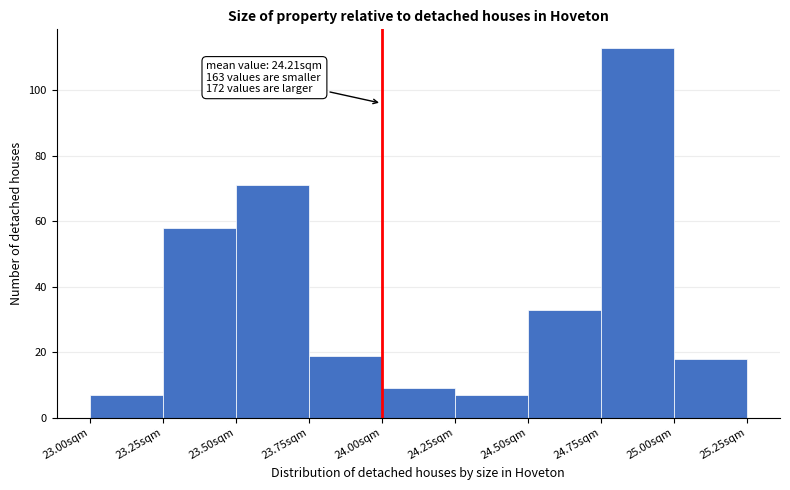

Over which range of the x-axis is the bar tallest?

24.75 to 25.00